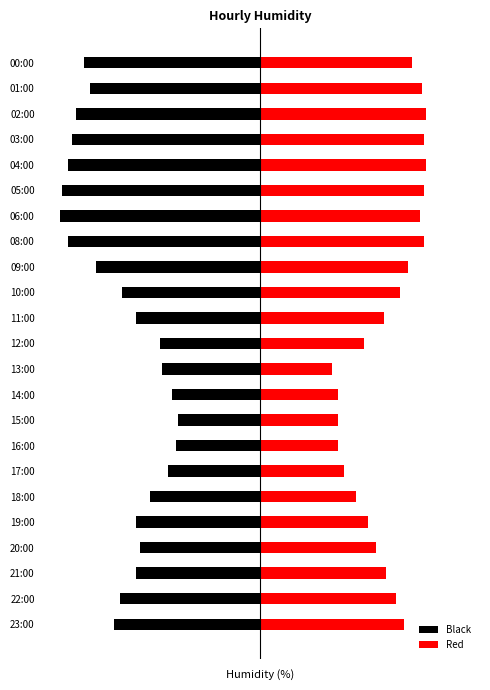

What is the difference between the second highest and second lowest values in the Red series?

44